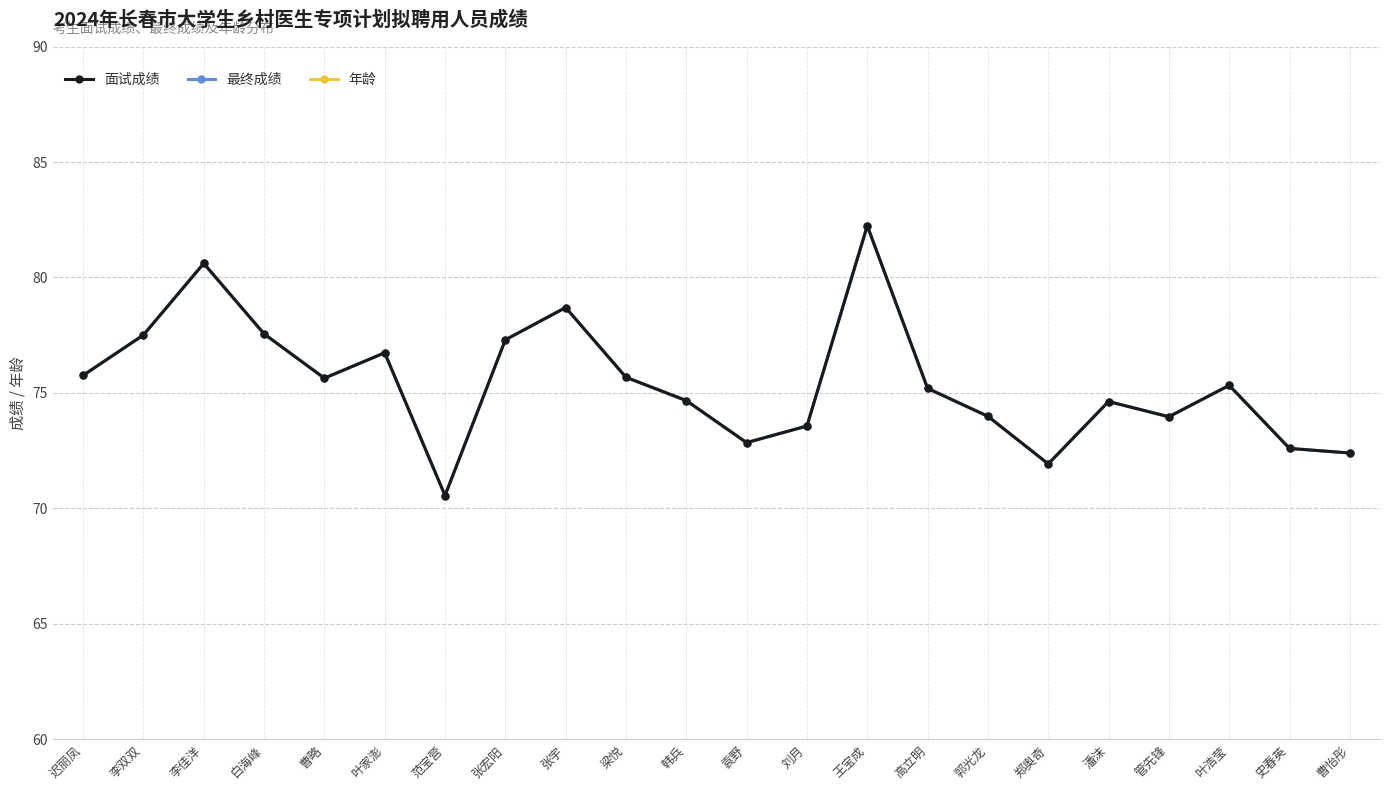

Where does the 最终成绩 series first go above 75?

迟丽凤